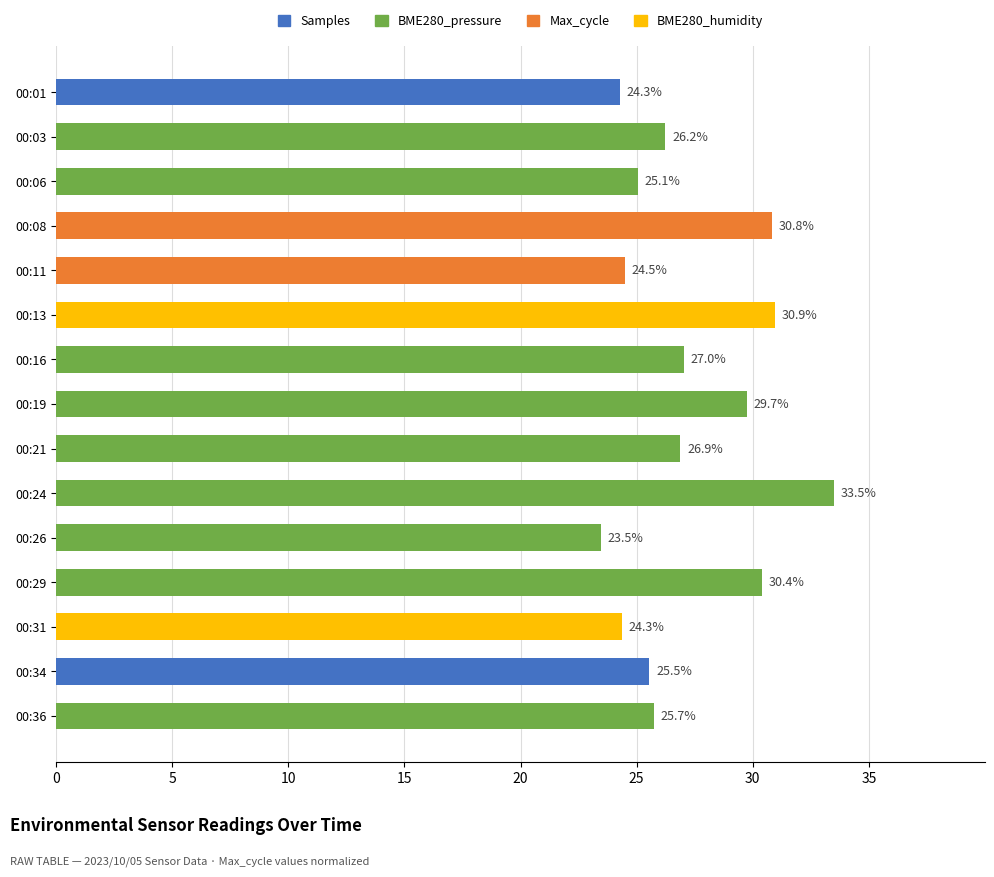

What is the maximum value shown in the chart?

33.5